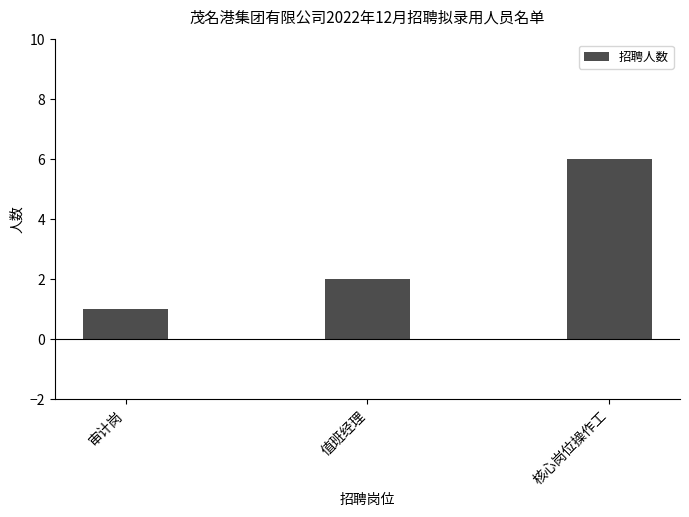

Reading right to left, list all the values displayed in this chart.

核心岗位操作工=6	值班经理=2	审计岗=1